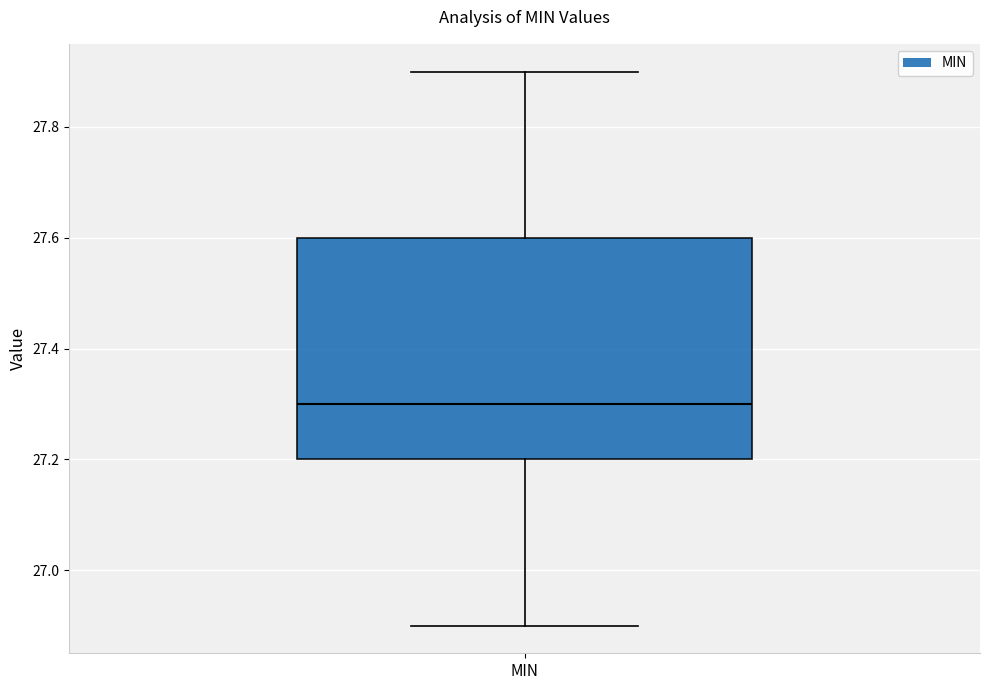

Where is the upper edge of the box for MIN on the y-axis? The values are not printed on the chart, so give them approximately, as read against the axis.

27.6